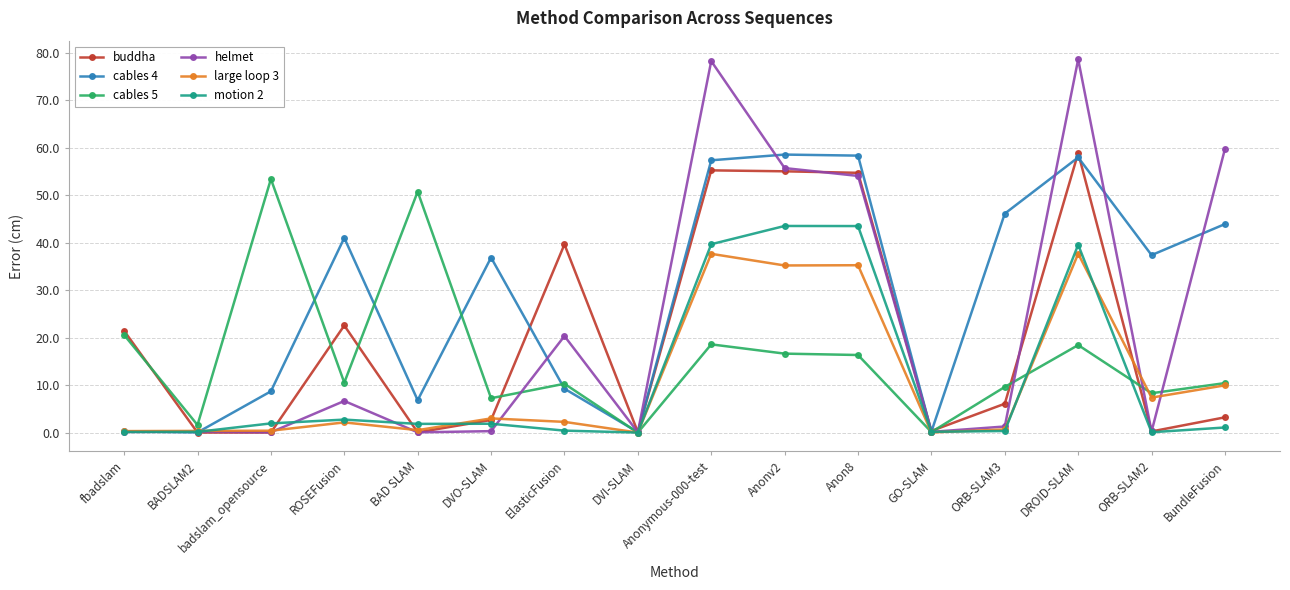

What is the sum of all large loop 3 values?

174.0